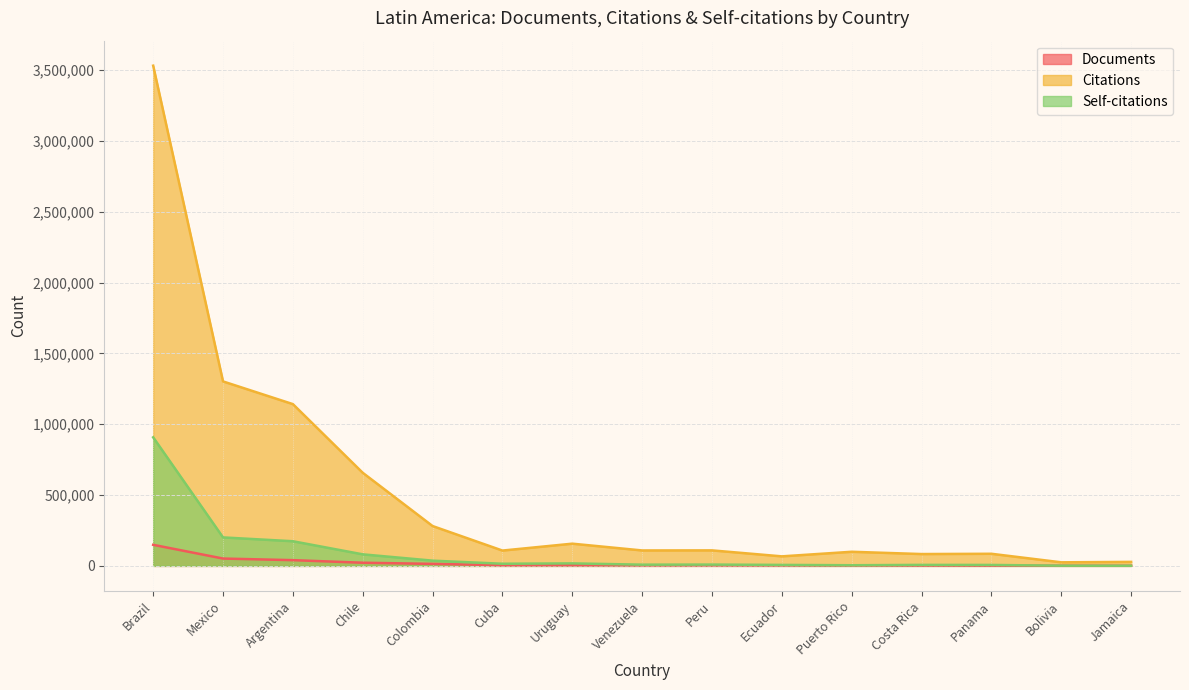

How many interior local valleys does the Self-citations series have?

3